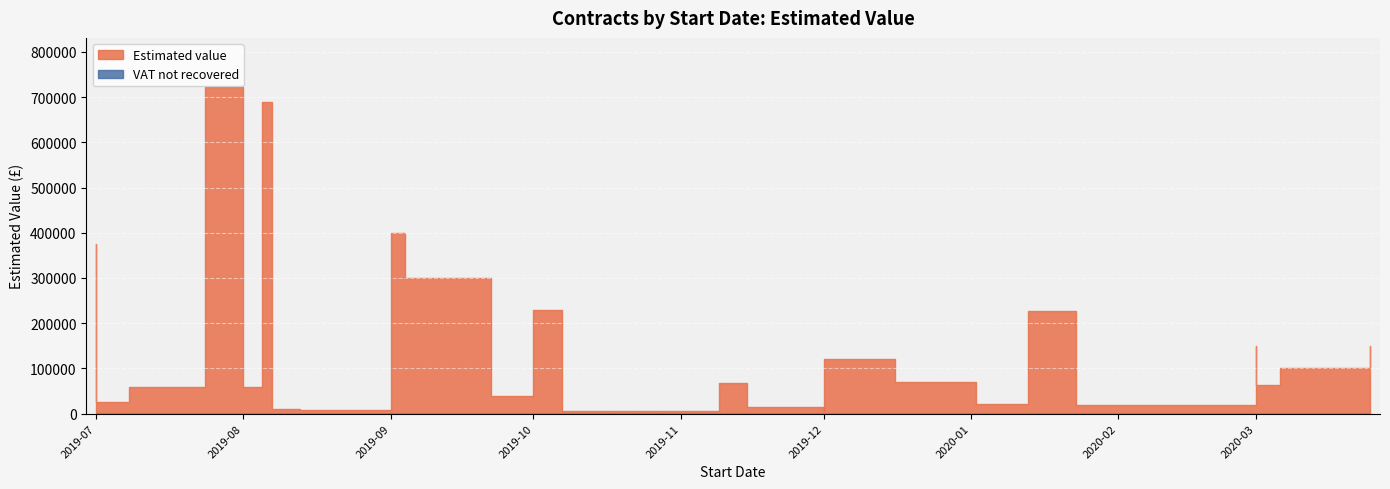

Count the number of data series in this chart.

2